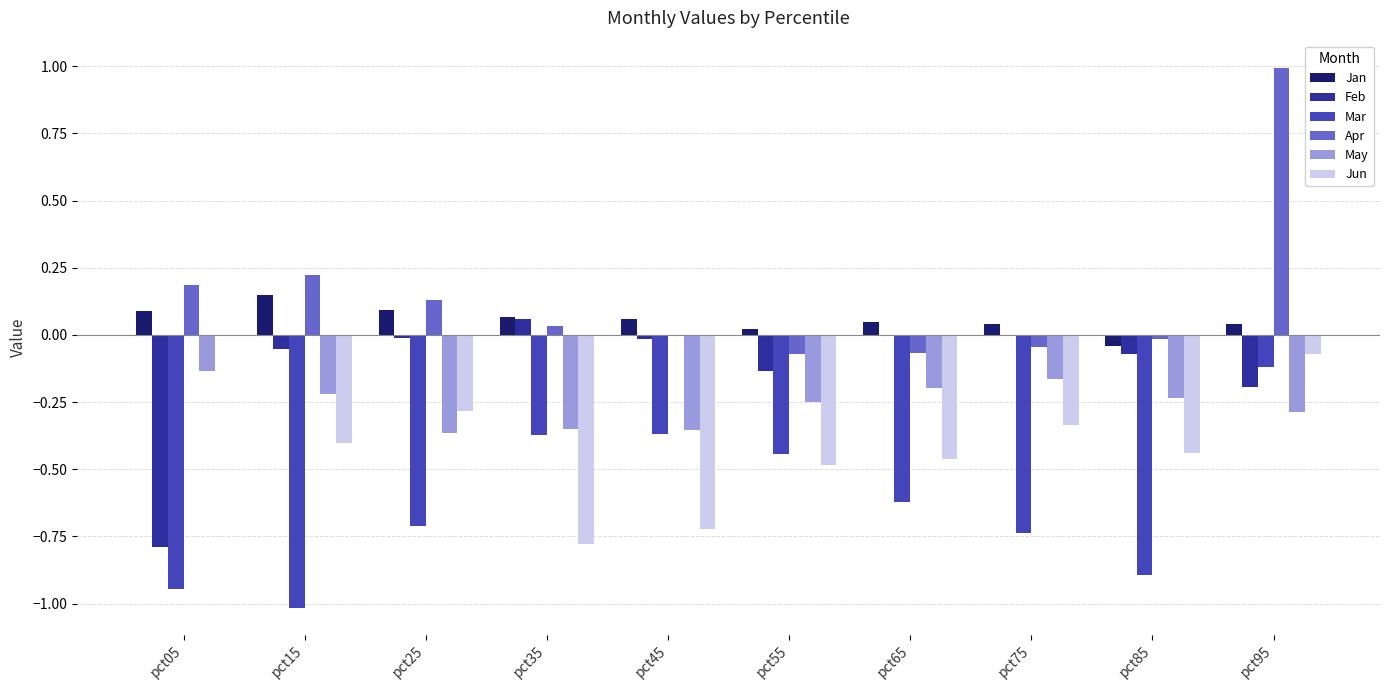

How many groups of bars are there?

10